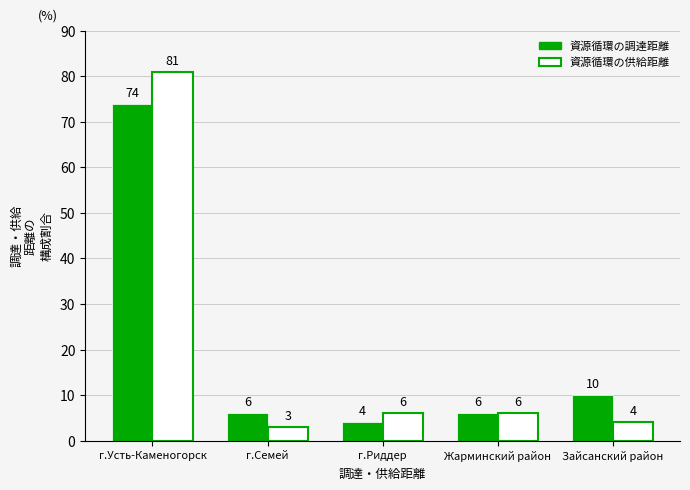

Rank the series at Зайсанский район from lowest to highest value.

資源循環の供給距離, 資源循環の調達距離